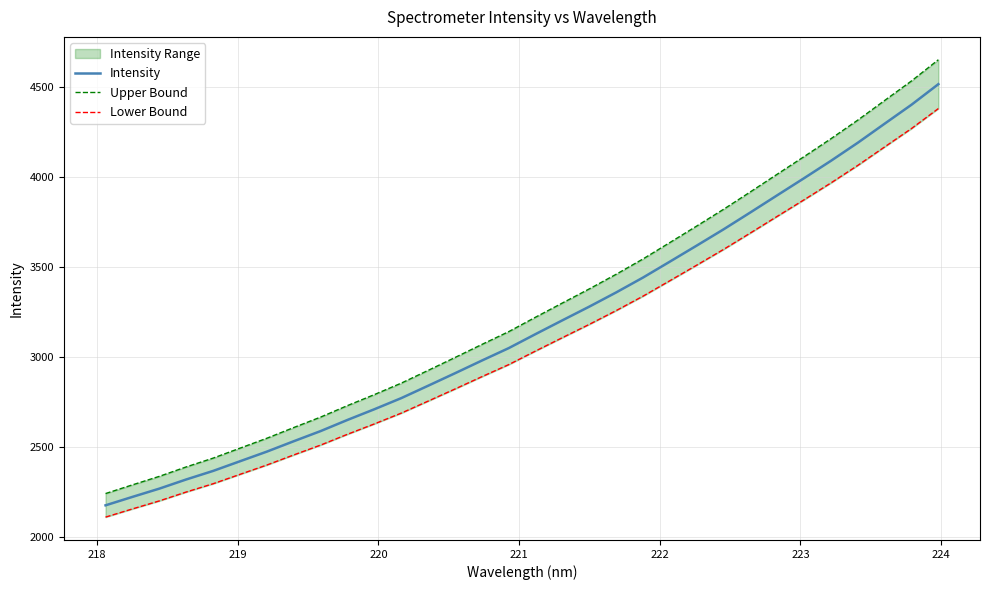

What is the minimum value for Intensity?

2176.9